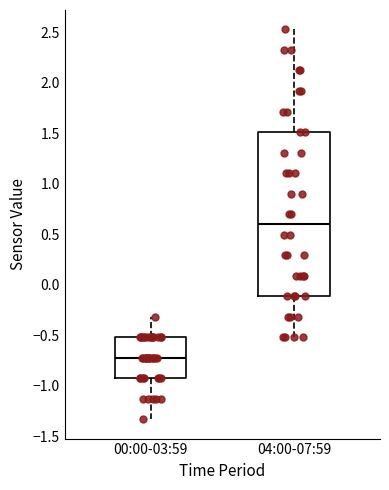

Reading left to right, read every box against the y-axis: the position of its median line, the range the box covers, and the ends of its whiskers. The values are not printed on the chart, so give them approximately, as read against the axis.

00:00-03:59: median -0.70, box -0.90 to -0.50, whiskers -1.35 to -0.30
04:00-07:59: median 0.60, box -0.10 to 1.50, whiskers -0.50 to 2.55